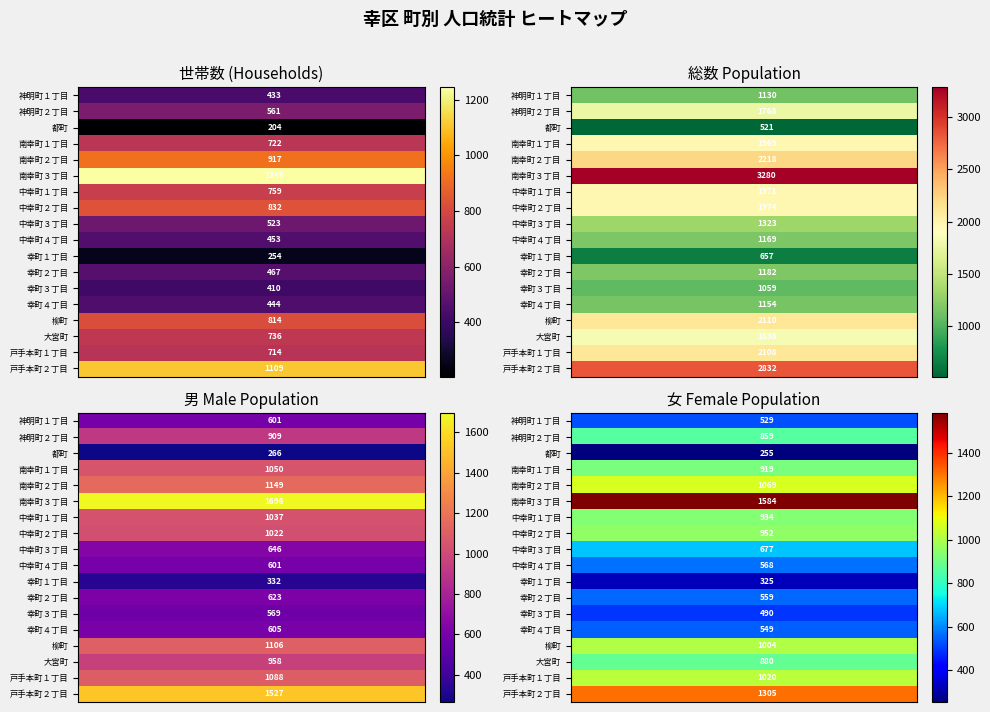

What is the difference between the highest and lowest values at 2?

1329